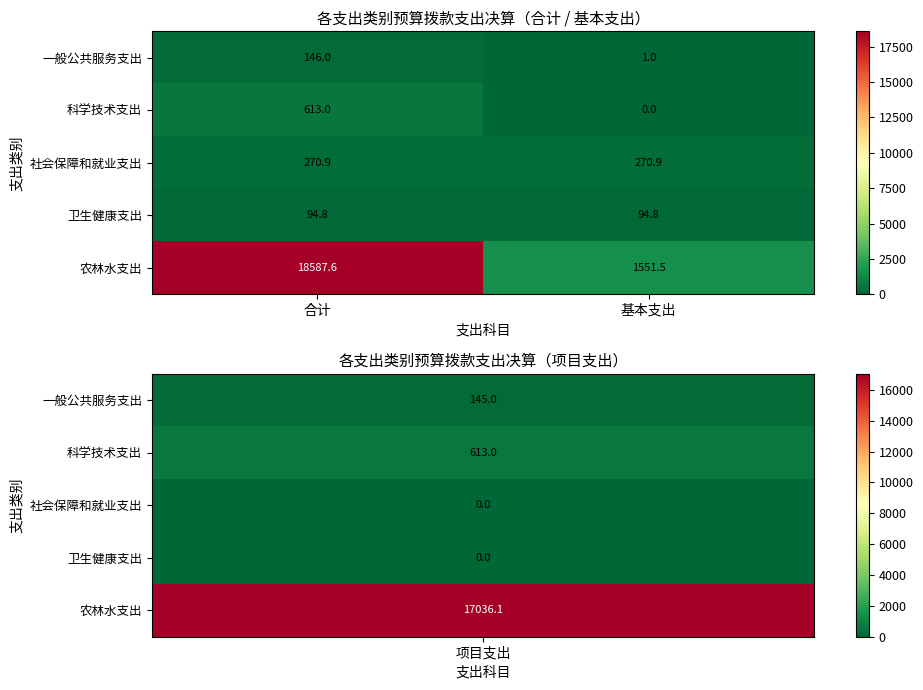

True or false: 社会保障和就业支出 has a value of 85.2 at 合计.

False